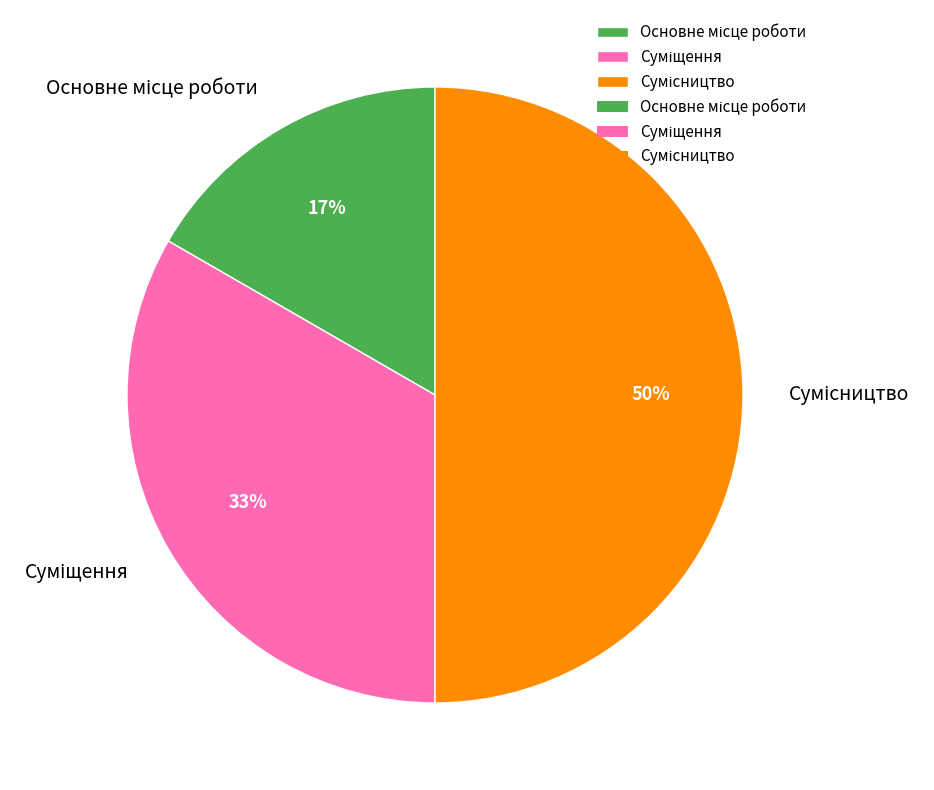

To the nearest percent, what is the difference between the largest and smallest slice percentages?

33%